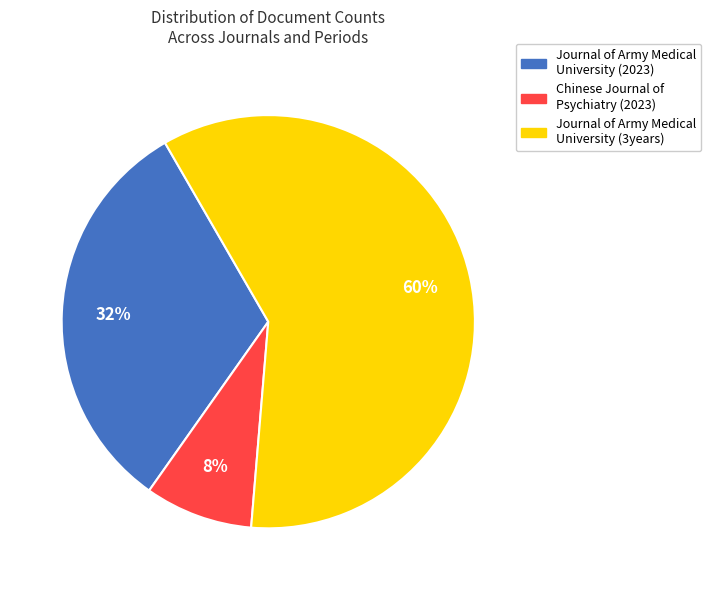

What percentage is the Chinese Journal of Psychiatry (2023) slice, to the nearest percent?

8%